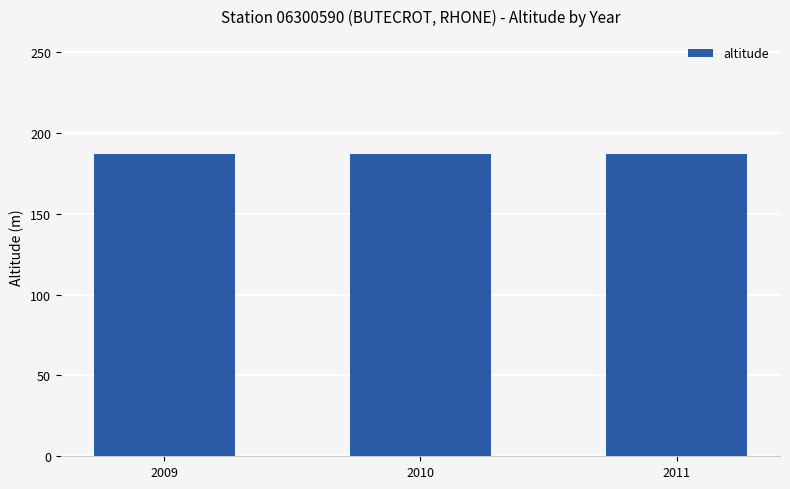

What is the value of the altitude bar at the 3rd from the left?

187